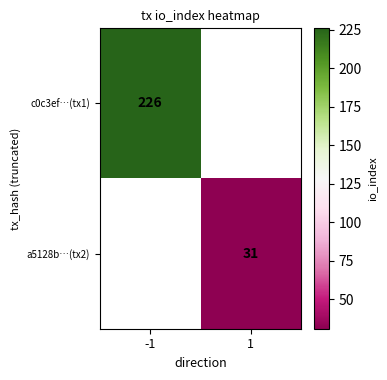

Which category has the highest value across all series?

-1